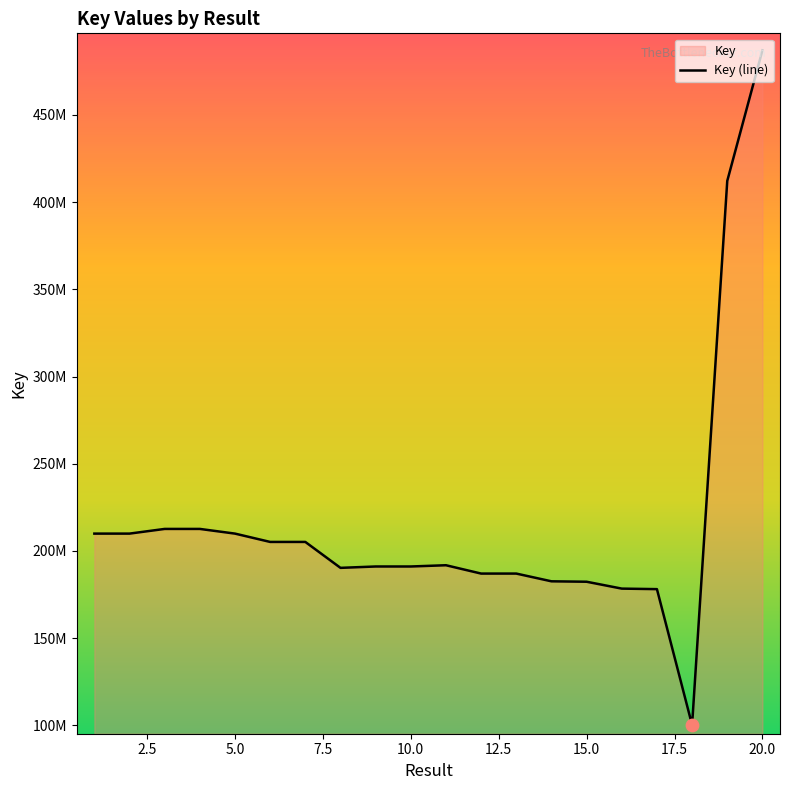

Which has a higher value, 14 or 2.5?

2.5